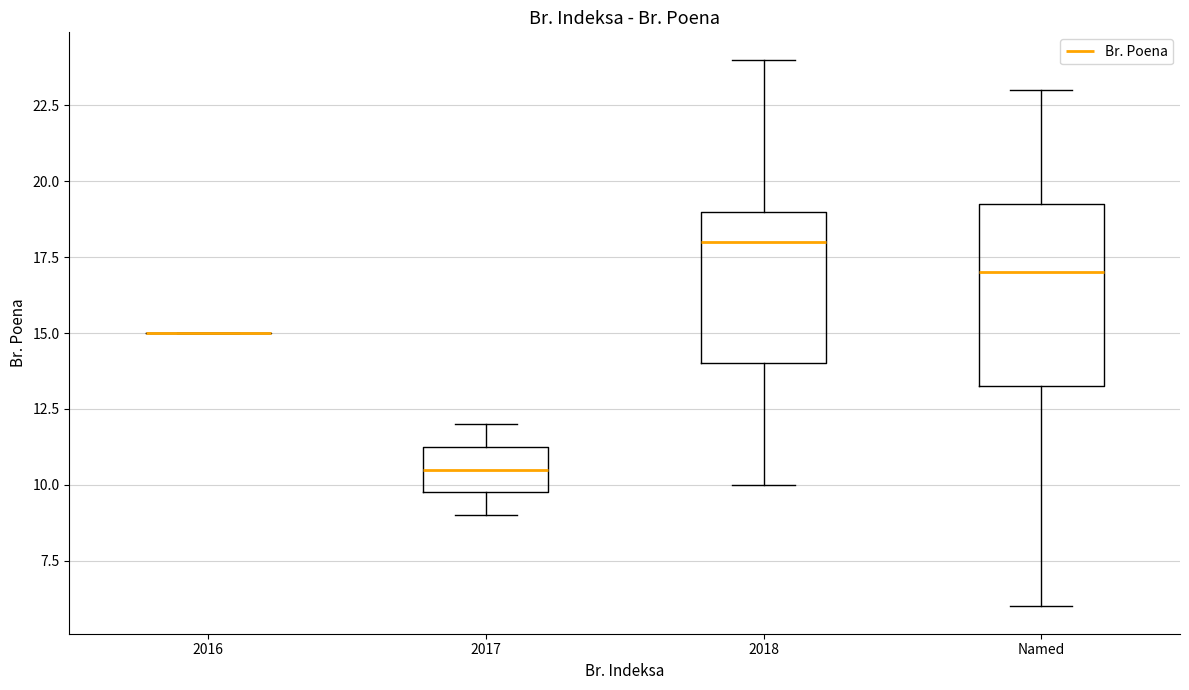

Reading left to right, read every box against the y-axis: the position of its median line, the range the box covers, and the ends of its whiskers. The values are not printed on the chart, so give them approximately, as read against the axis.

2016: box collapsed to a line at 15.0, whiskers 15.0 to 15.0
2017: median 10.5, box 10.0 to 11.5, whiskers 9.0 to 12.0
2018: median 18.0, box 14.0 to 19.0, whiskers 10.0 to 24.0
Named: median 17.0, box 13.5 to 19.5, whiskers 6.0 to 23.0